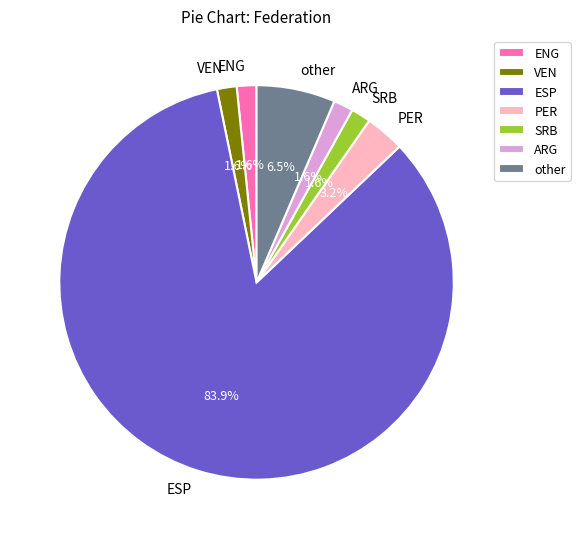

How many slices are in this pie chart?

7